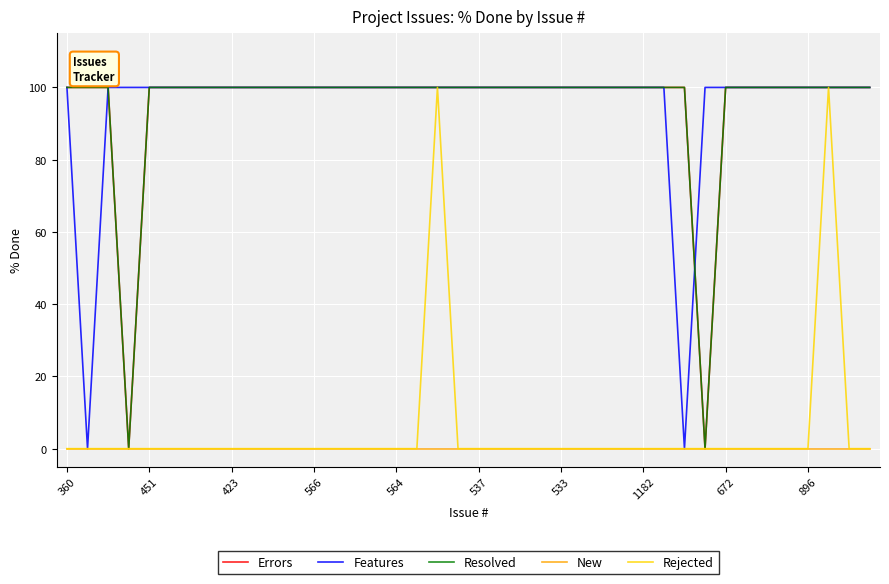

Is this an area chart (filled region under the line)?

No